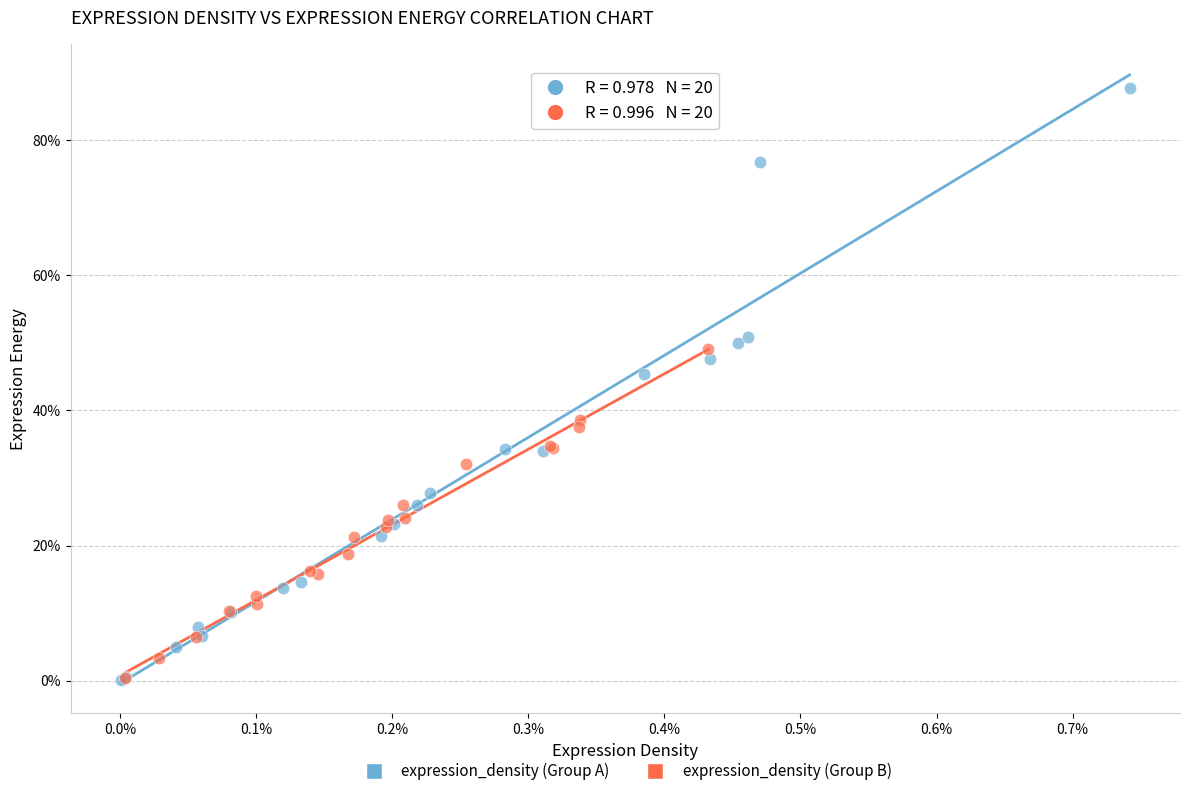

What are all the series names shown in the legend?

expression_density (Group A), expression_density (Group B)